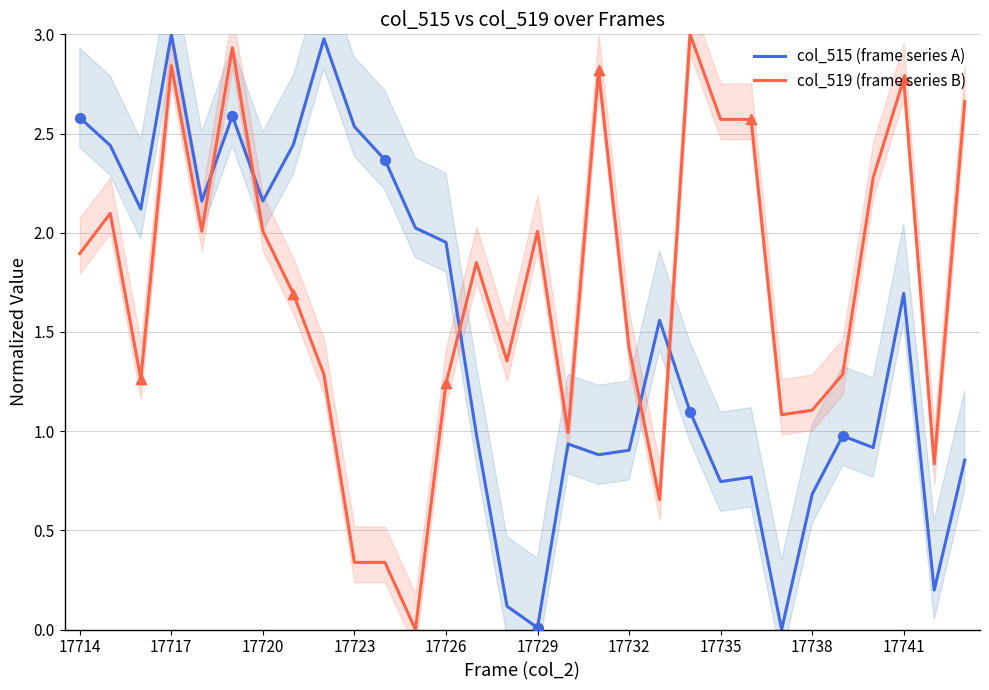

What is the total value across all series at 28?

1.0